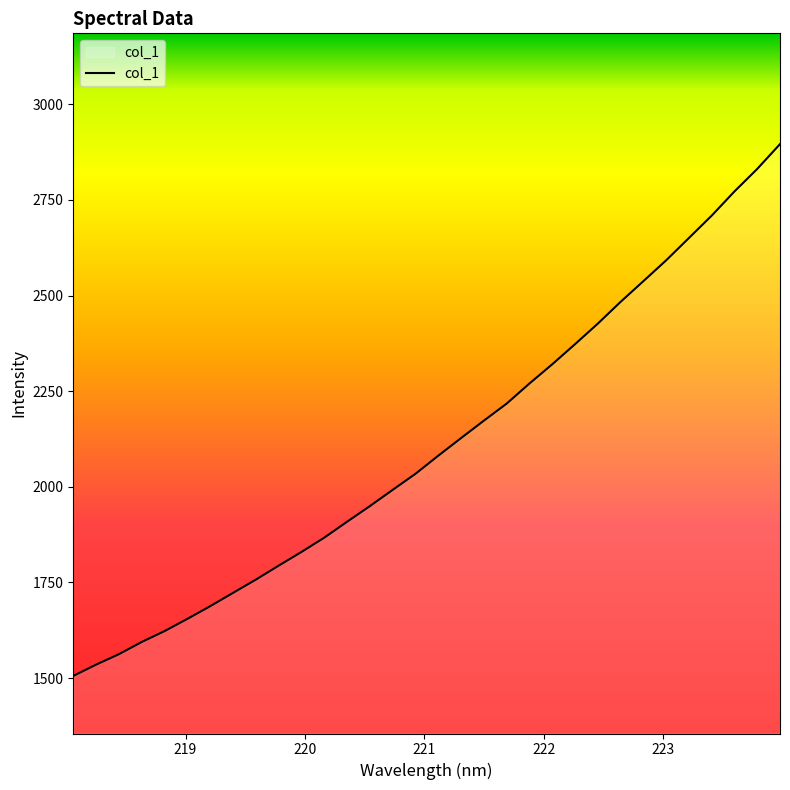

What is the difference between the maximum and minimum values?

1390.4